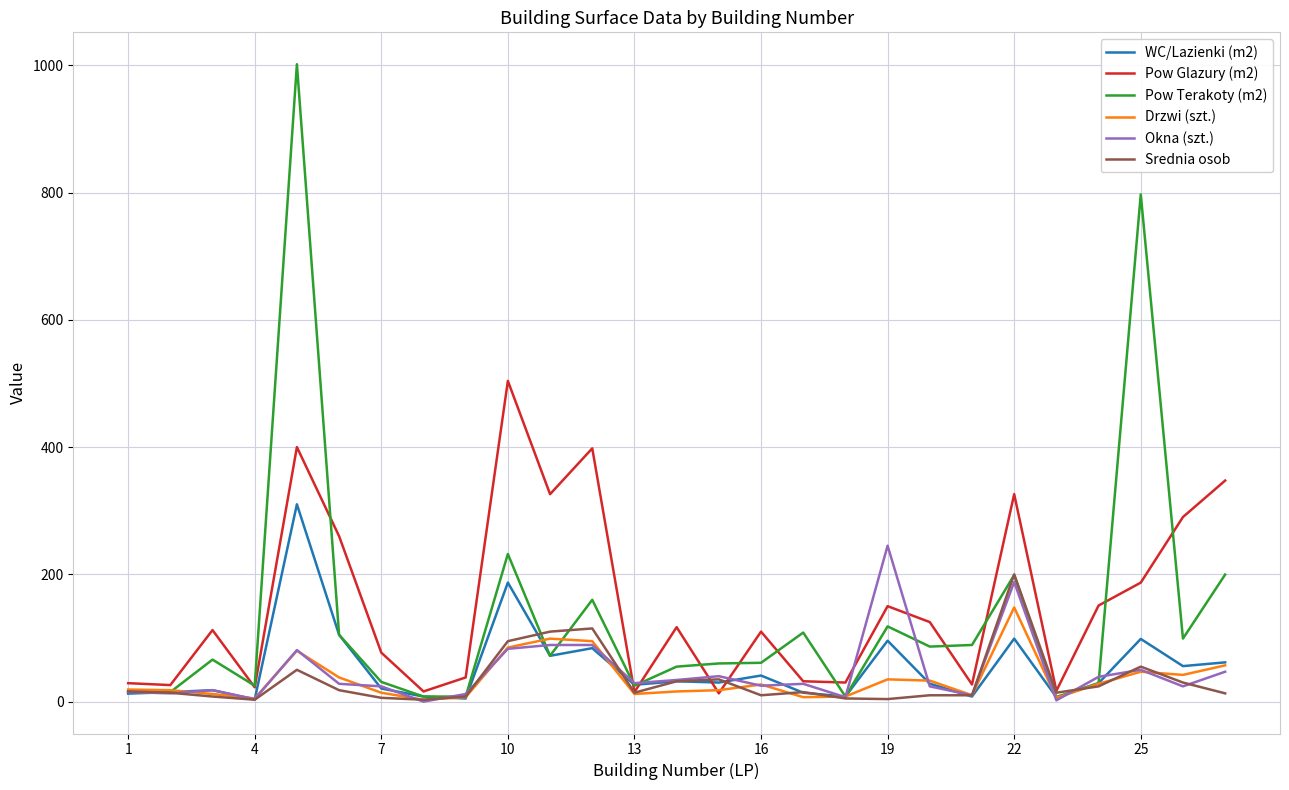

What is the highest value of the Pow Terakoty (m2) series?

1001.6